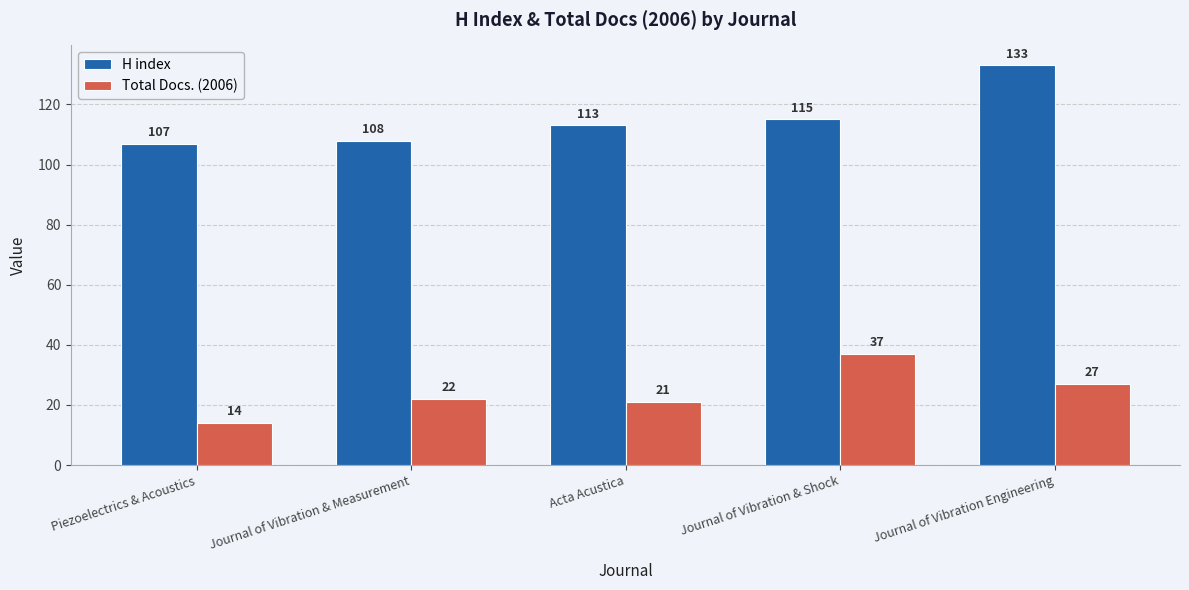

Is it true that Total Docs. (2006) equals 3 at Piezoelectrics & Acoustics?

False